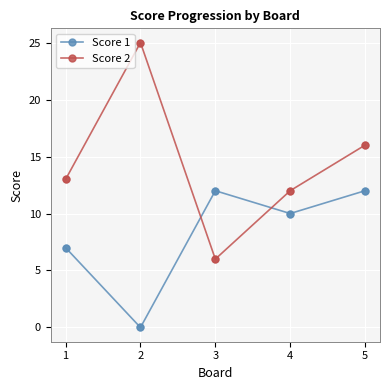

At which category is the sum across all series the highest?

5